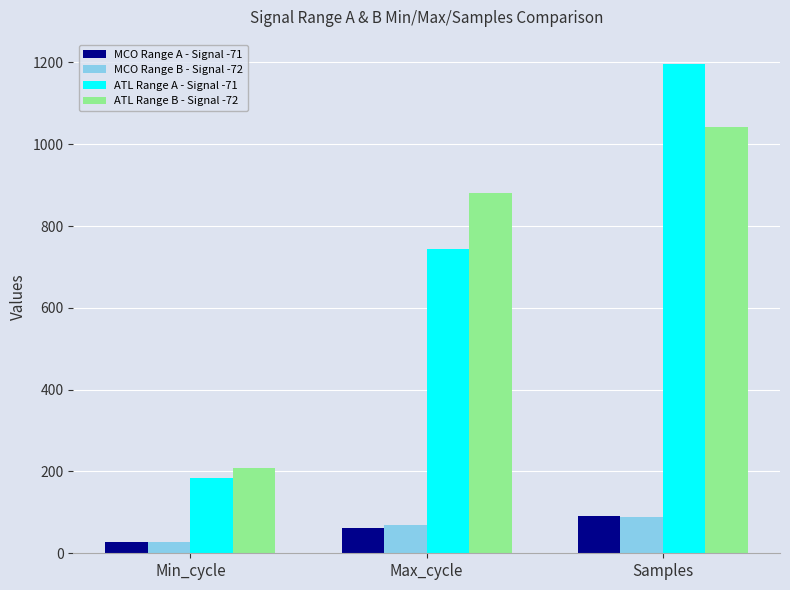

What is the greatest value displayed?

1196